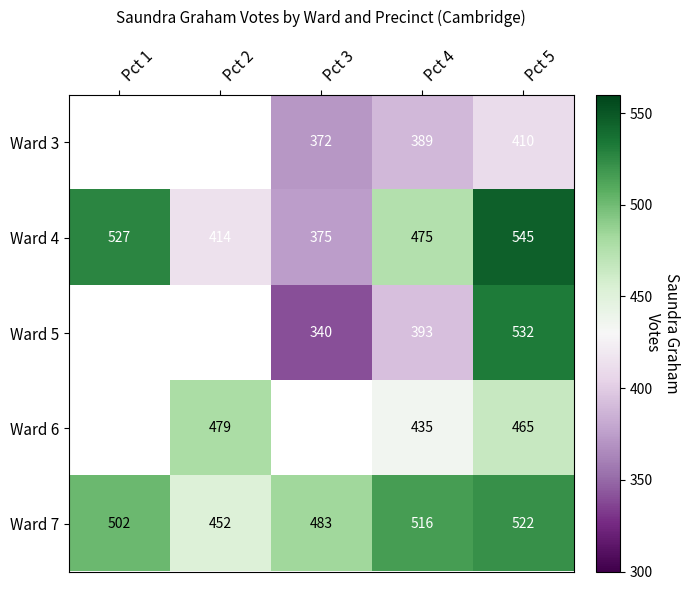

How many data points does each series have?

5